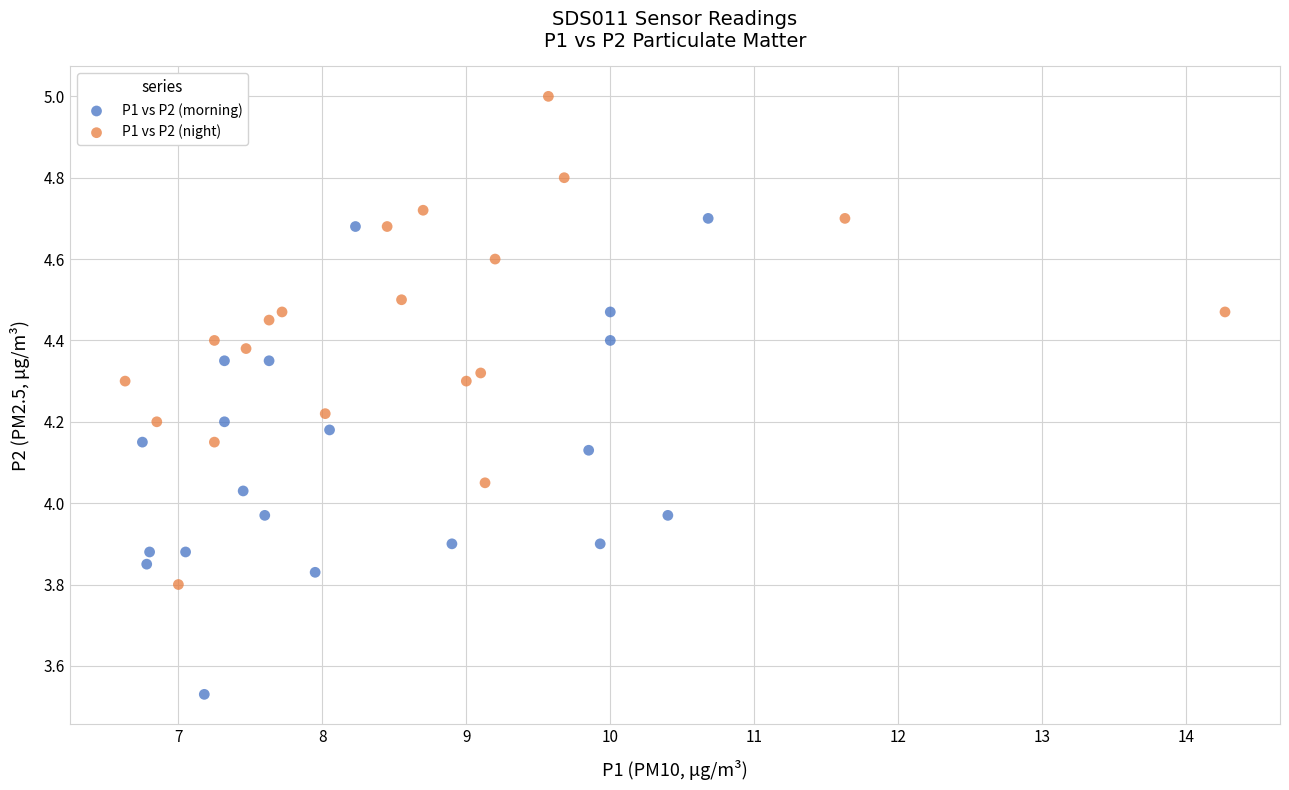

Which series has the largest Y range (max minus min)?

P1 vs P2 (night)